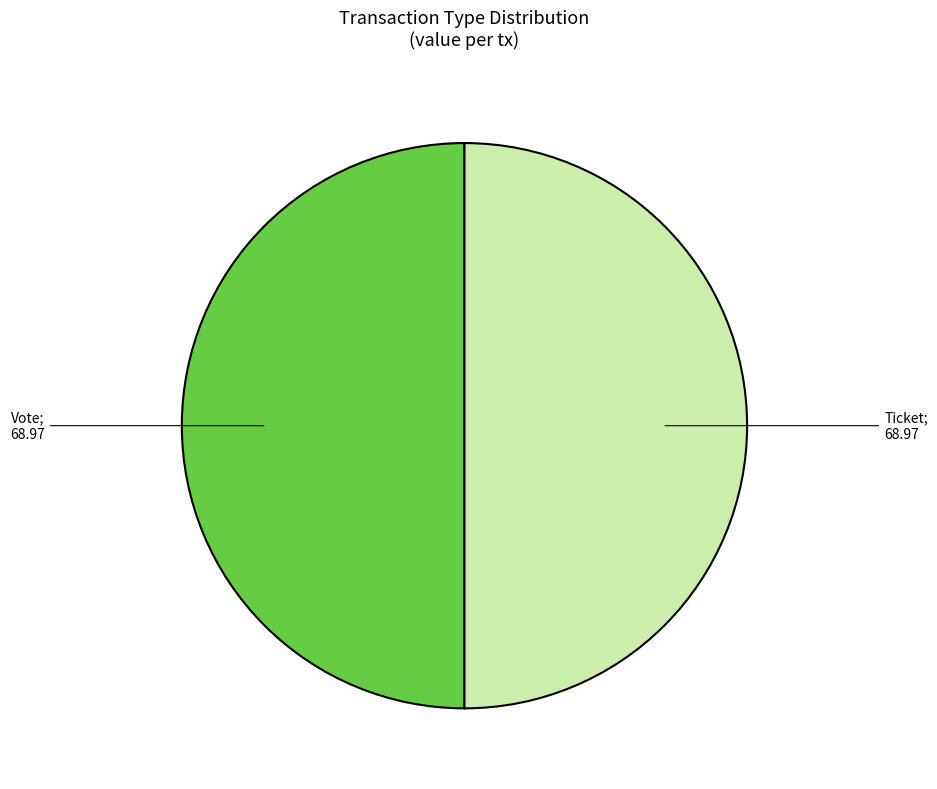

Rank the categories by value from highest to lowest.

Vote (io_index=1), Ticket (io_index=0)